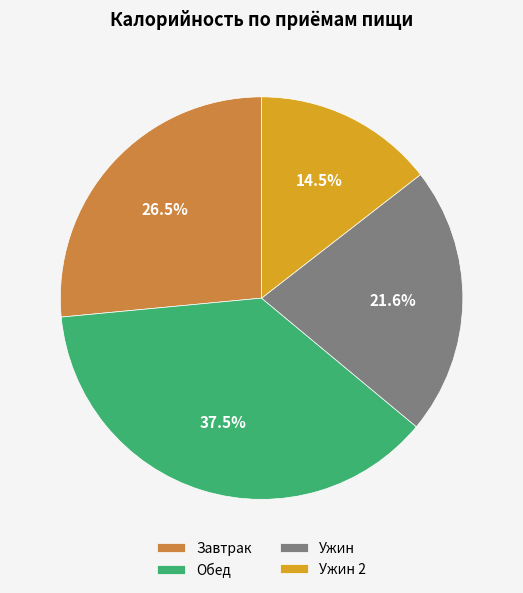

Is Ужин 2 the majority of the pie?

No